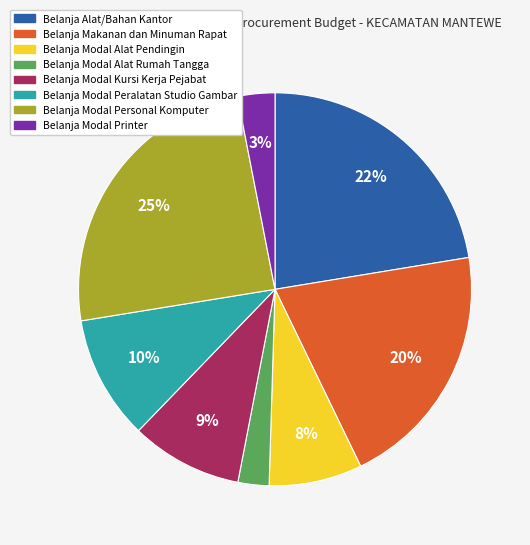

To the nearest percent, what is the average slice percentage?

12%